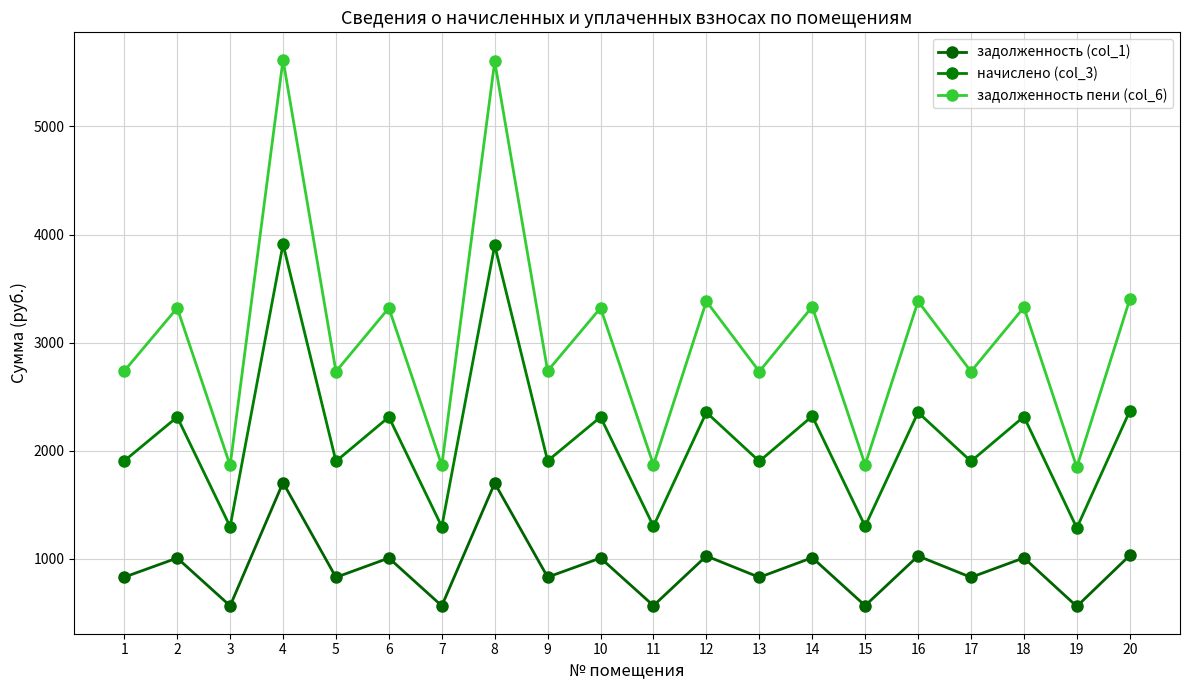

List the series in order of their overall mean, lowest first.

задолженность (col_1), начислено (col_3), задолженность пени (col_6)